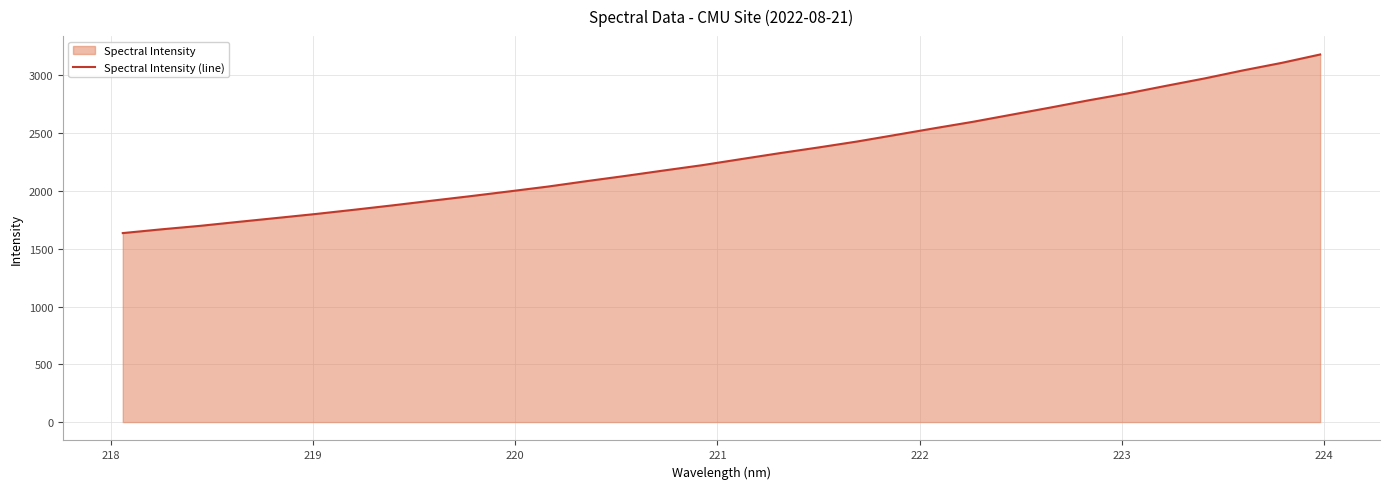

What is the minimum value shown in the chart?

1635.6